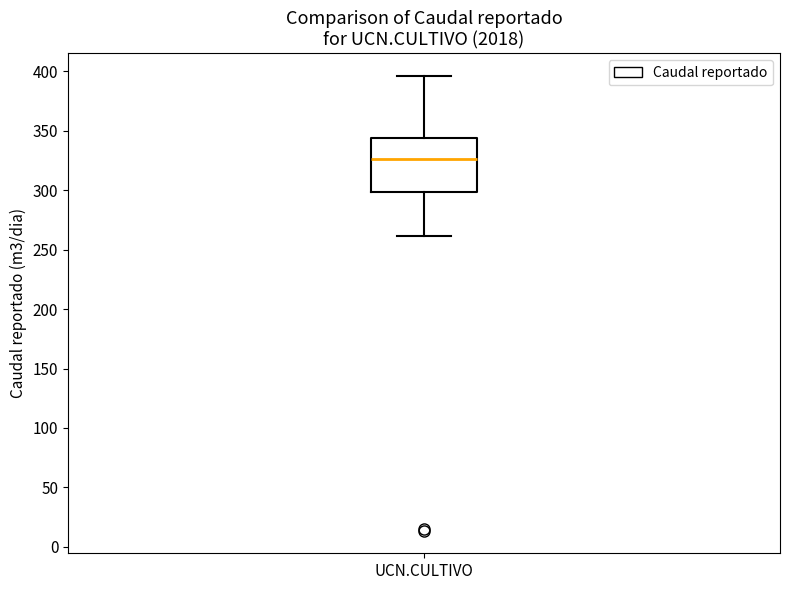

Transcribe this box plot: give where the median line is, the range the box spans, and where the two whiskers end, as read against the y-axis. The values are not printed on the chart, so give them approximately, as read against the axis.

median 325, box 300 to 345, whiskers 260 to 395